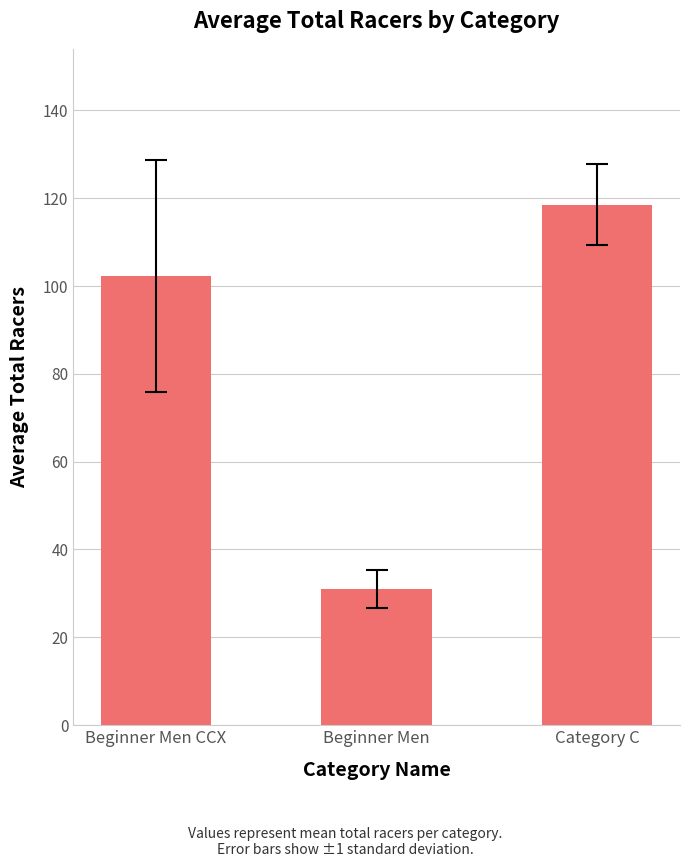

Reading left to right, list all the values displayed in this chart.

102.3	31.0	118.5